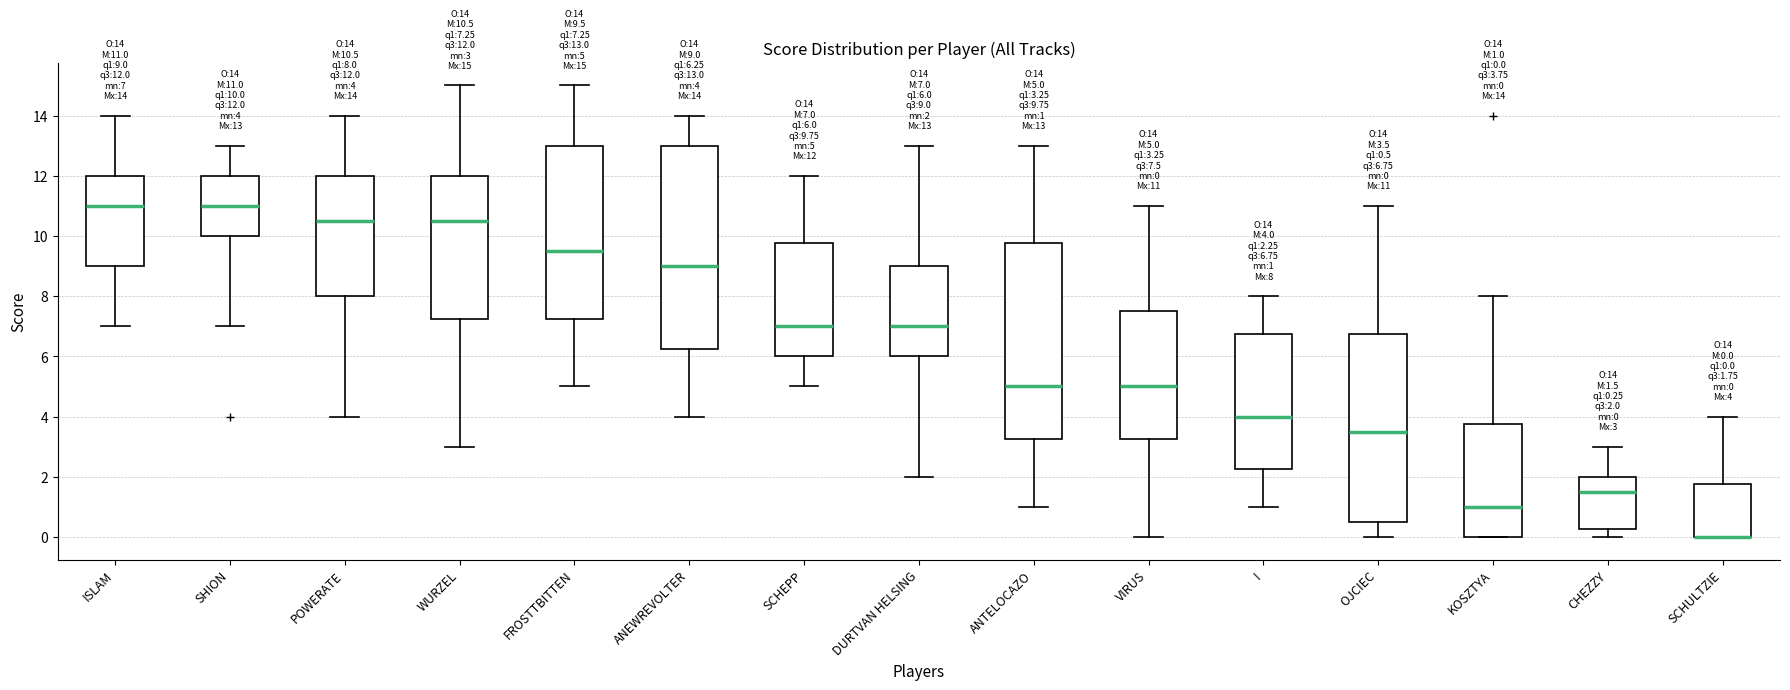

Which box is the tallest, from its lower edge to its upper edge?

ANEWREVOLTER